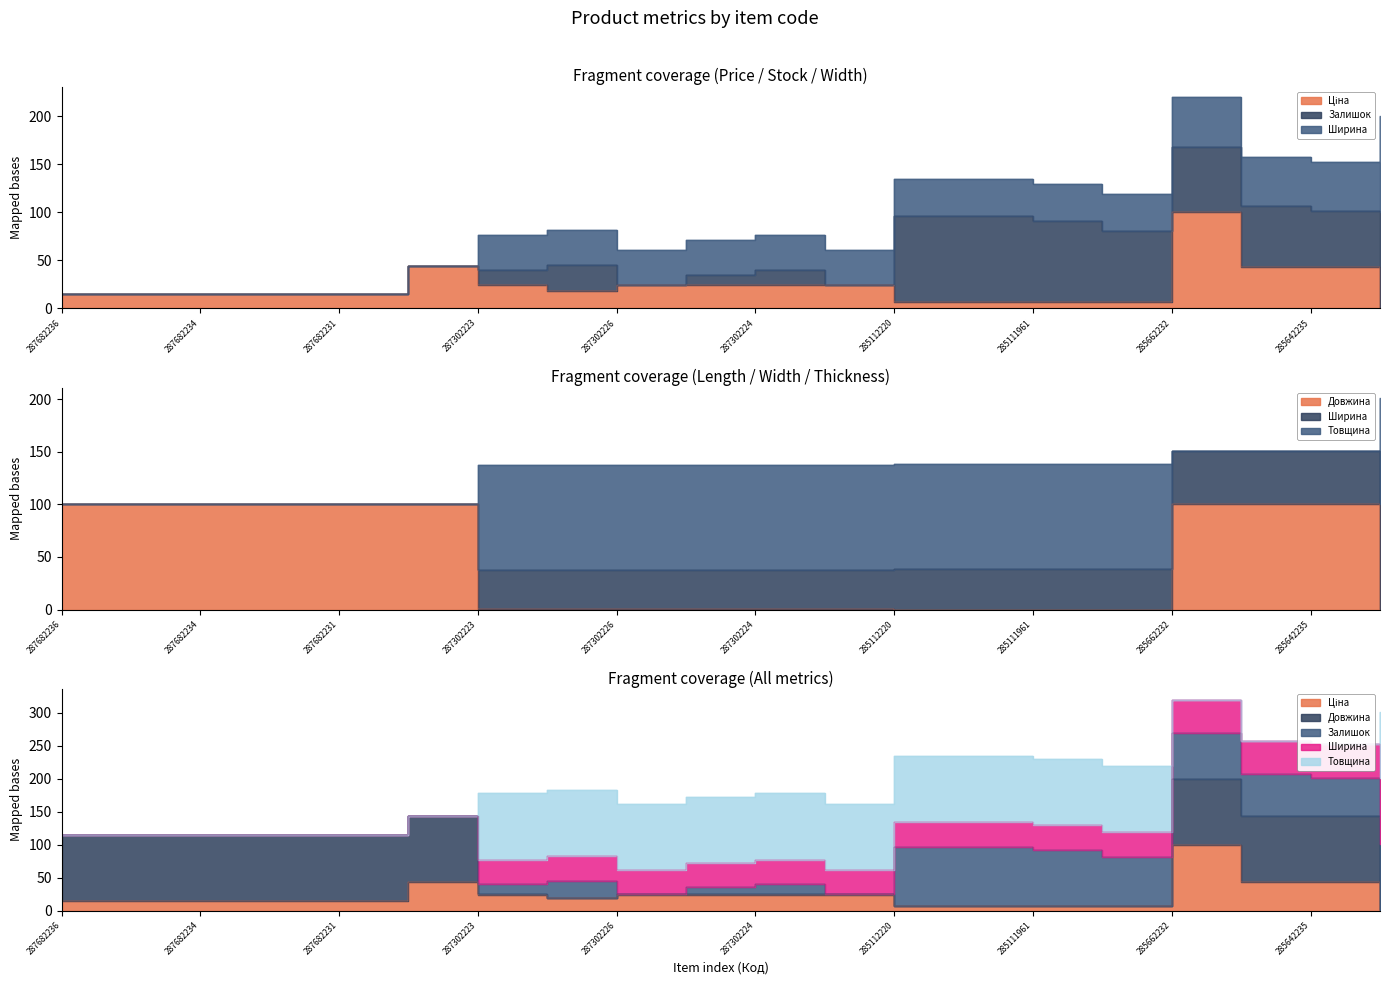

What is the value of the Ширина point at the 4th from the left?

100.0